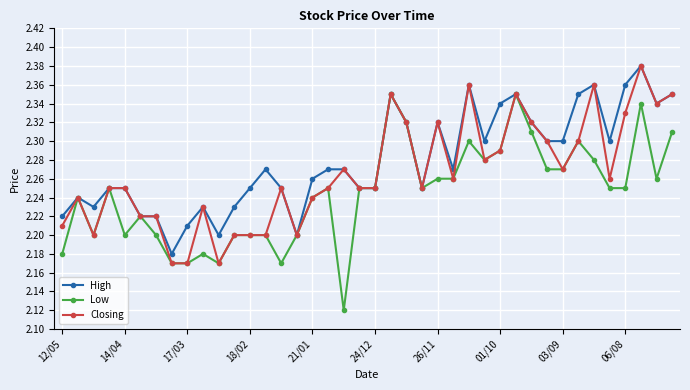

How many Low values are between 2 and 3?

40